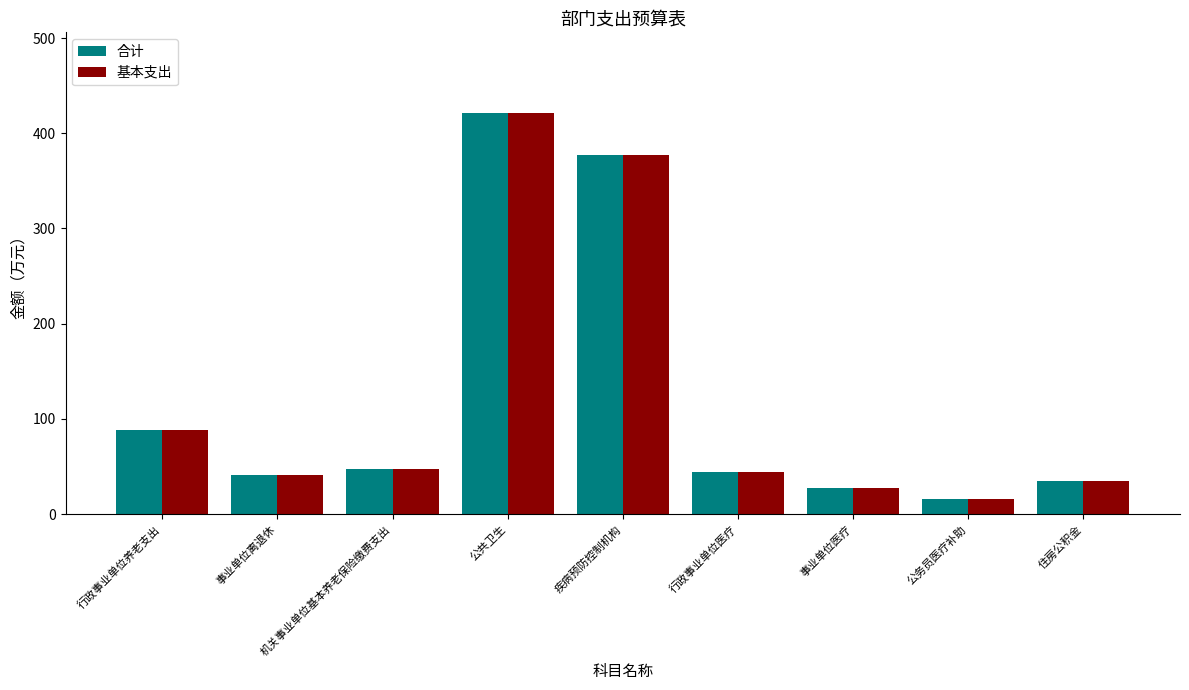

What is the difference between the maximum and minimum values in the 基本支出 series?

405.4